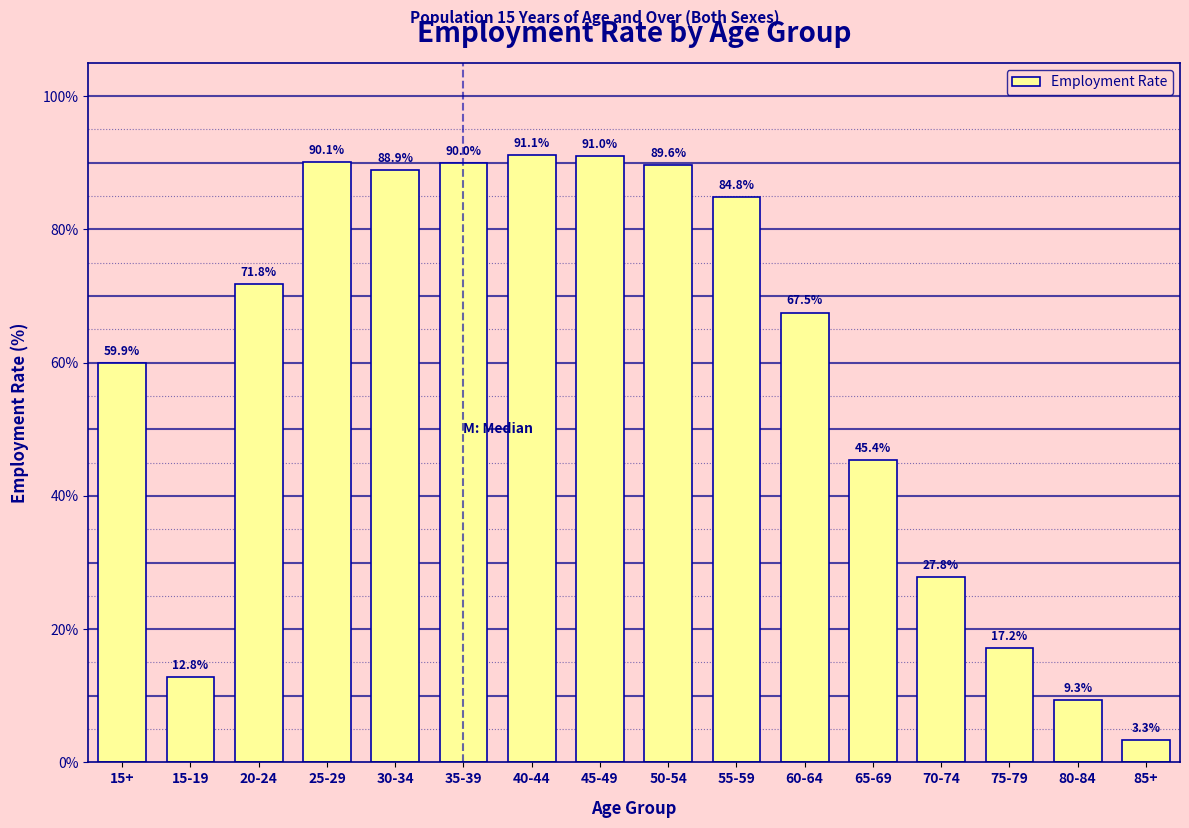

Reading left to right, extract all data points from this chart.

59.9	12.8	71.8	90.1	88.9	90.0	91.1	91.0	89.6	84.8	67.5	45.4	27.8	17.2	9.3	3.3